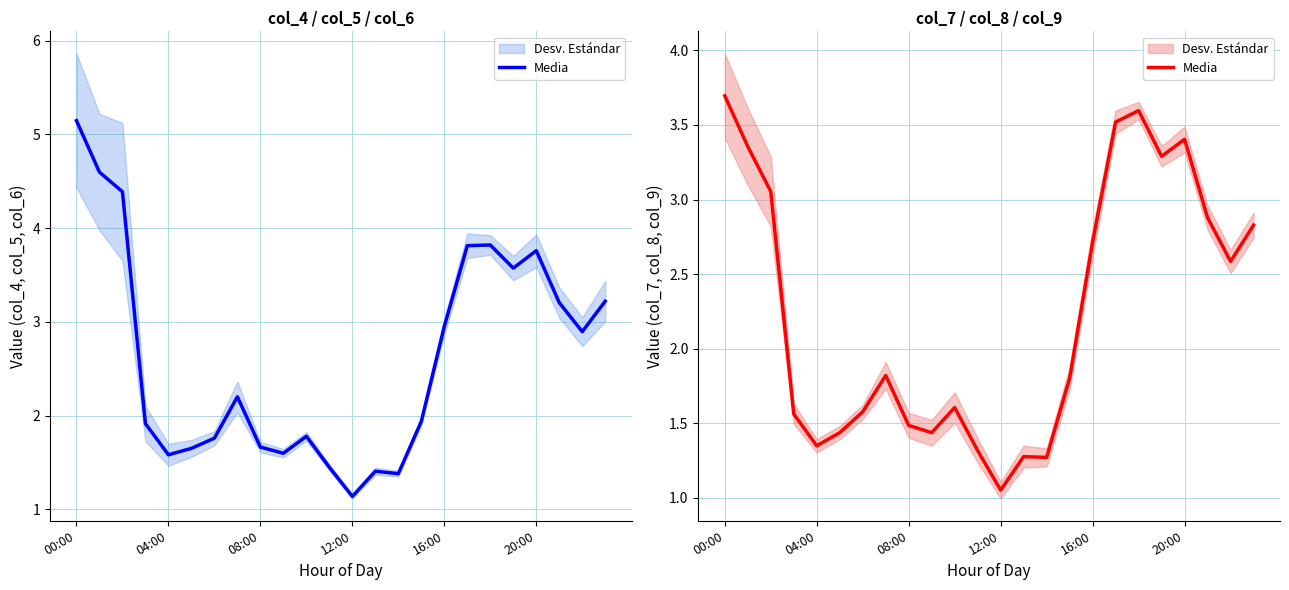

Between 11 and 23, which is larger?

23